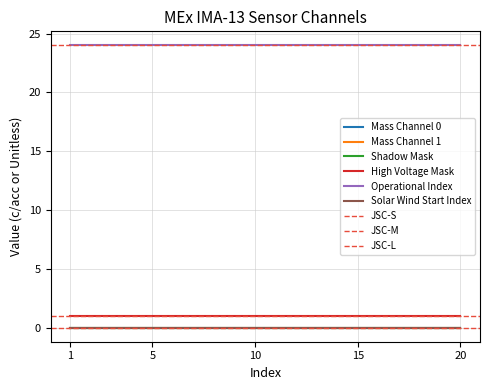

True or false: Mass Channel 0 and Solar Wind Start Index cross at least once.

False